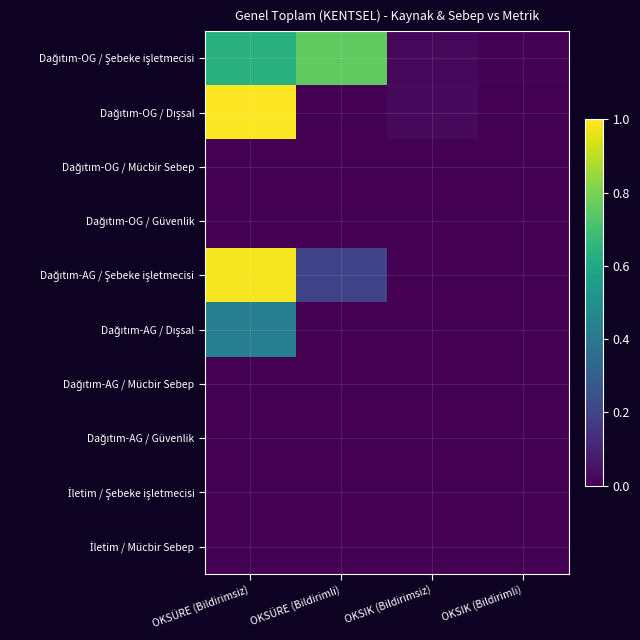

List the series in order of their peak value, lowest first.

Dağıtım-OG / Mücbir Sebep, Dağıtım-OG / Güvenlik, Dağıtım-AG / Mücbir Sebep, Dağıtım-AG / Güvenlik, İletim / Şebeke işletmecisi, İletim / Mücbir Sebep, Dağıtım-AG / Dışsal, Dağıtım-OG / Şebeke işletmecisi, Dağıtım-AG / Şebeke işletmecisi, Dağıtım-OG / Dışsal